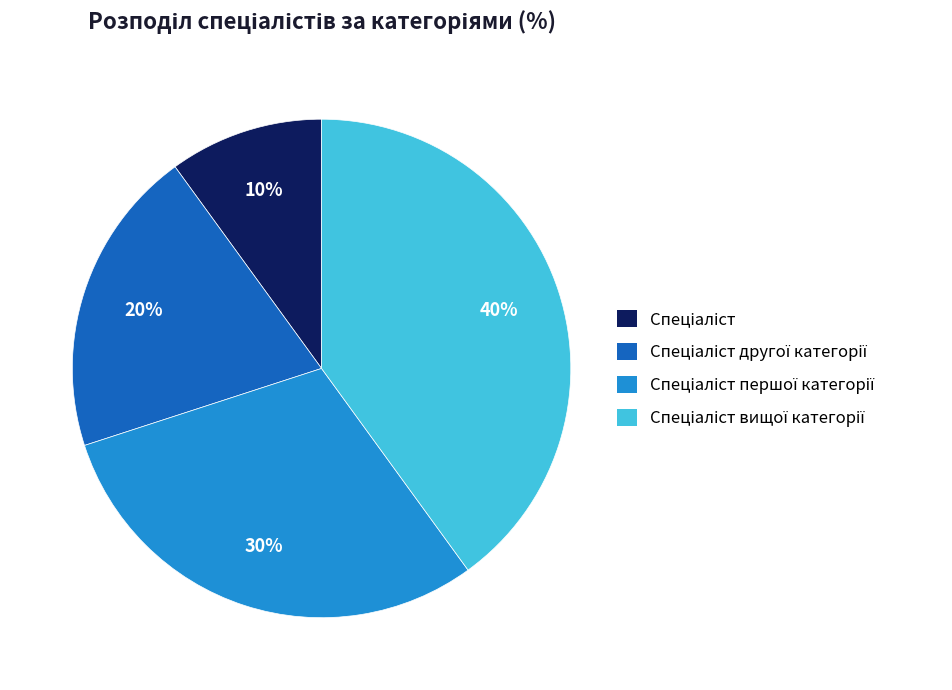

To the nearest percent, what is the average slice percentage?

25%